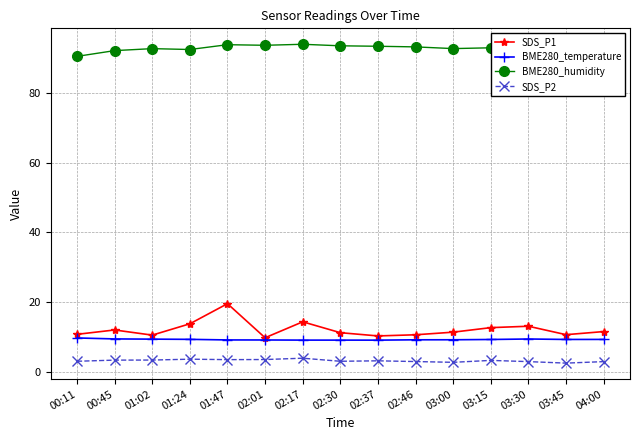

At how many categories does at least one series exceed 31?

15